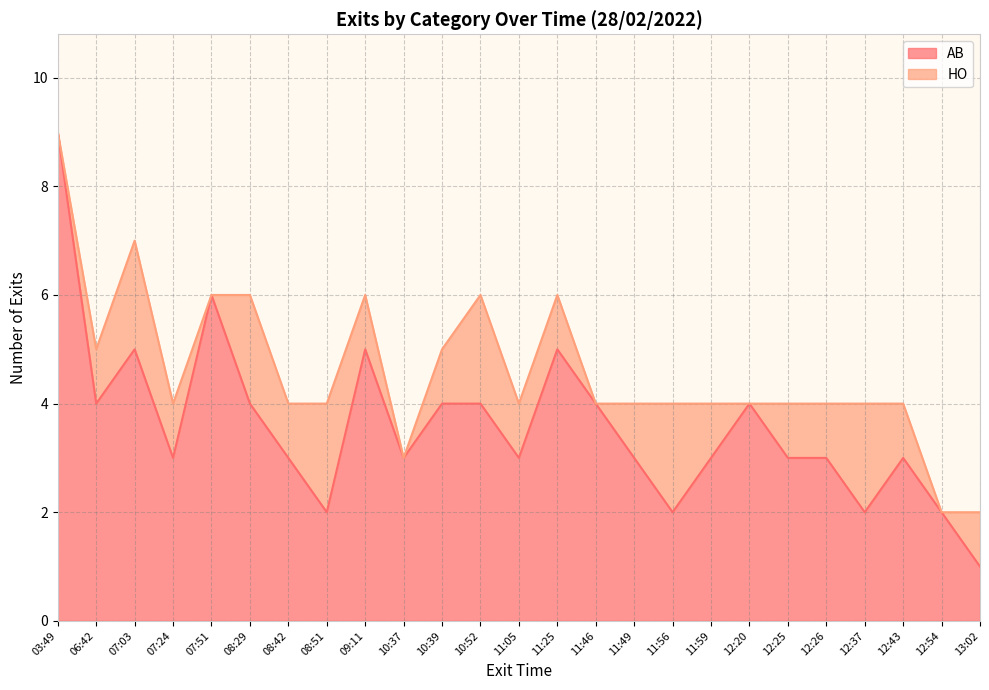

Read the value at 11:25.

5